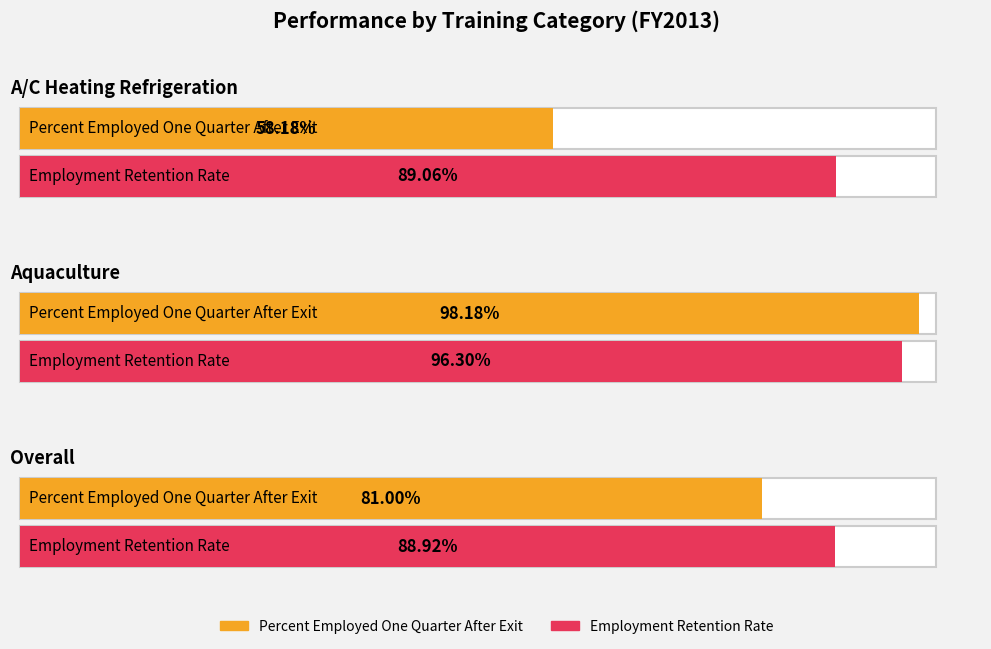

List the series in order of their peak value, highest first.

Percent Employed One Quarter After Exit, Employment Retention Rate